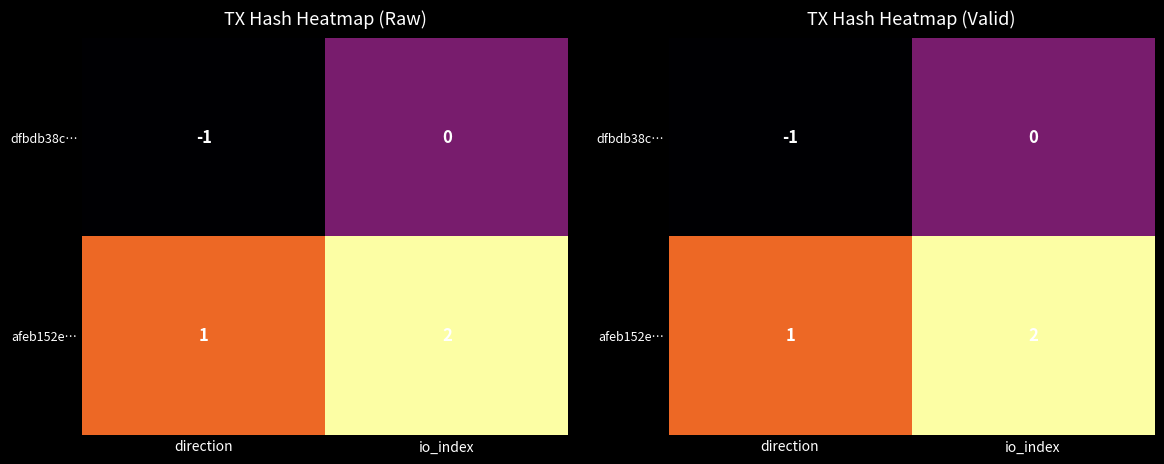

Which series has the largest range (max minus min)?

dfbdb38c…